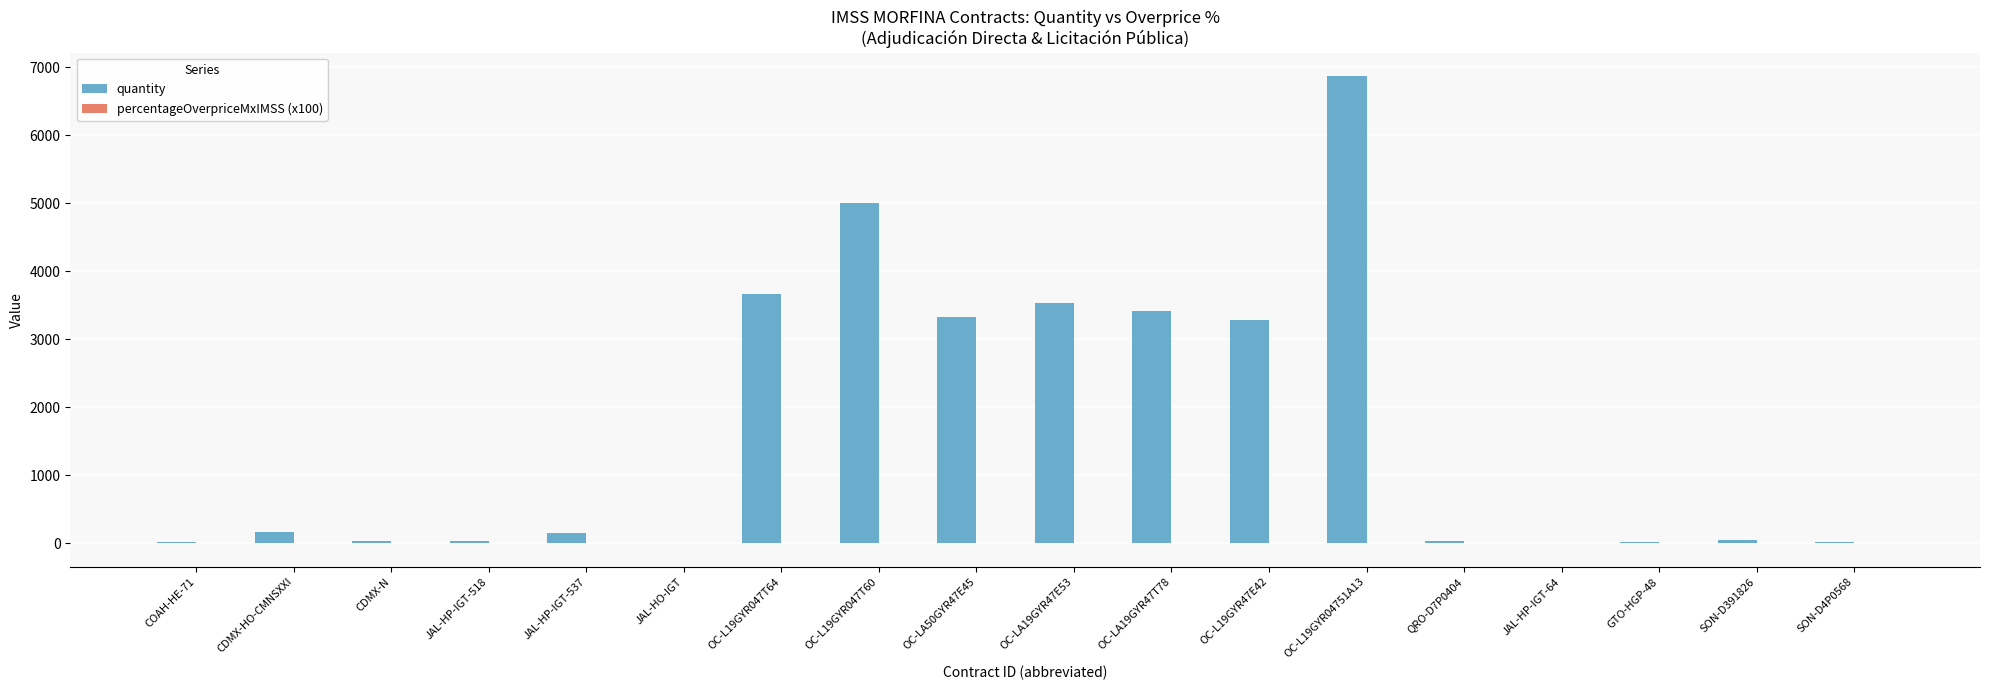

Where is quantity nearest to the value 3438?

OC-LA19GYR47T78